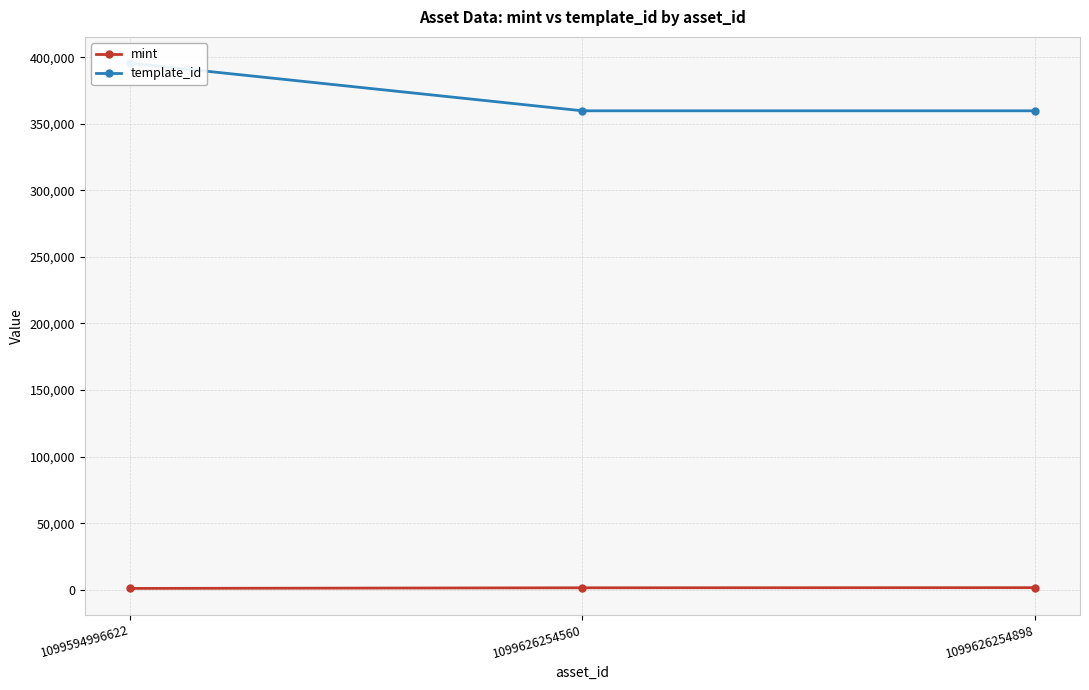

Which series has the largest total across all categories?

template_id